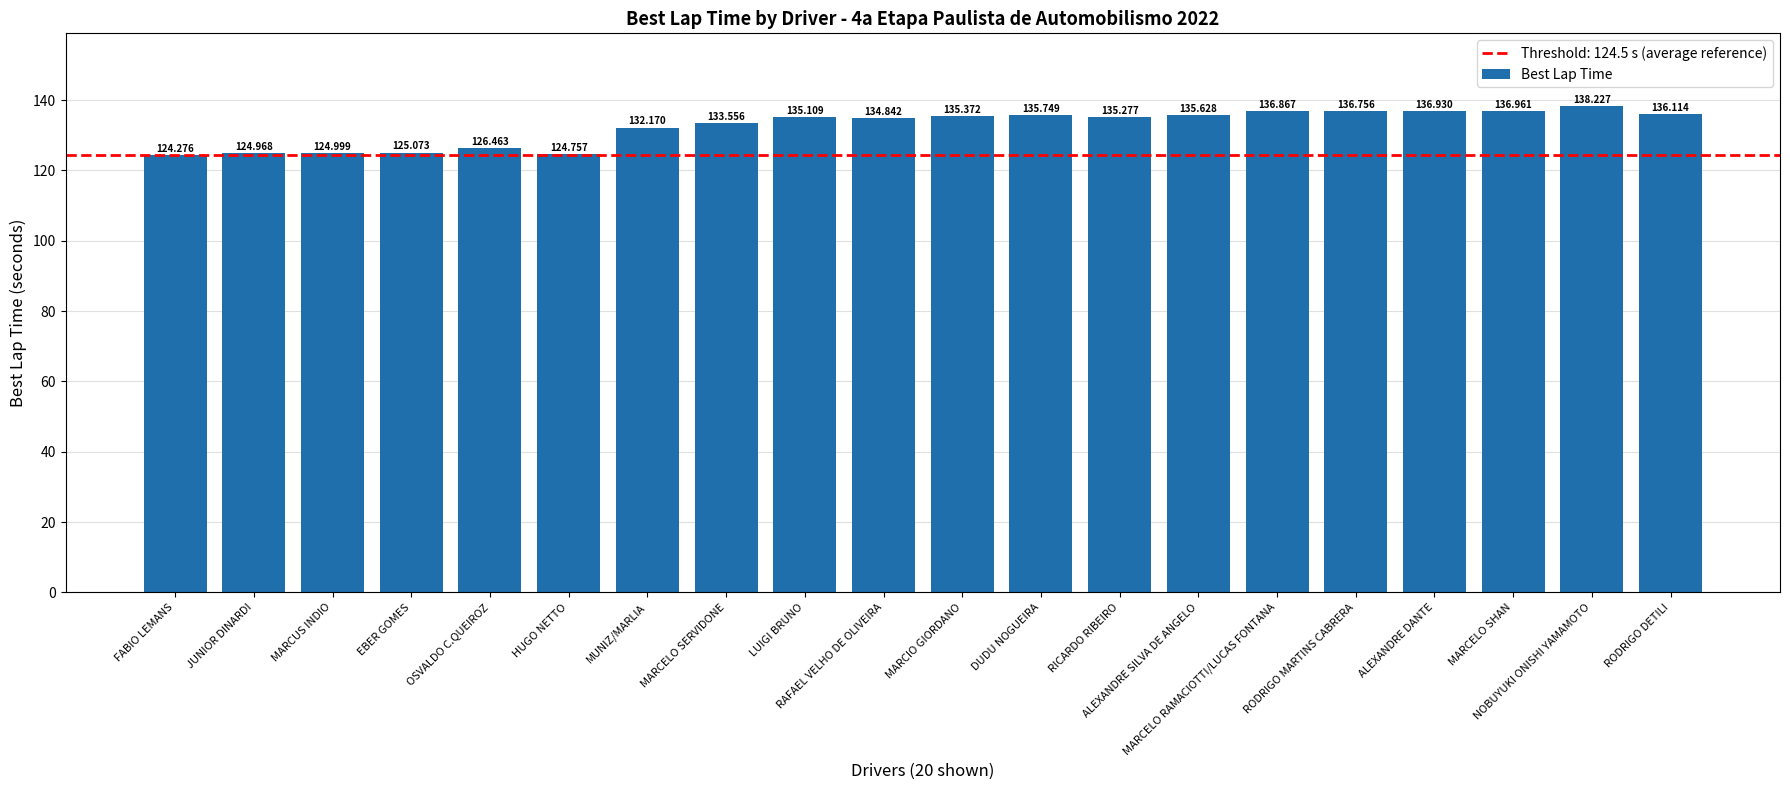

True or false: the data shows 135.7 at DUDU NOGUEIRA.

True